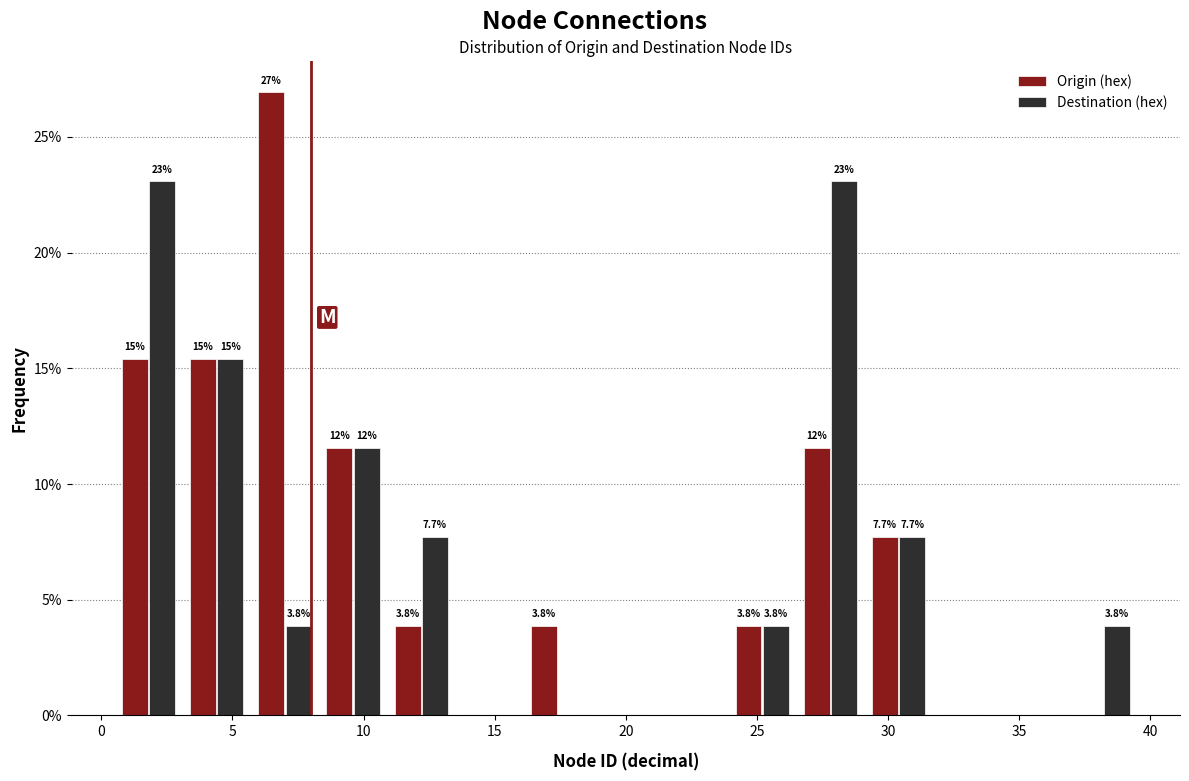

In the Origin (hex) series, which range on the x-axis has the tallest bar?

5.7 to 8.3